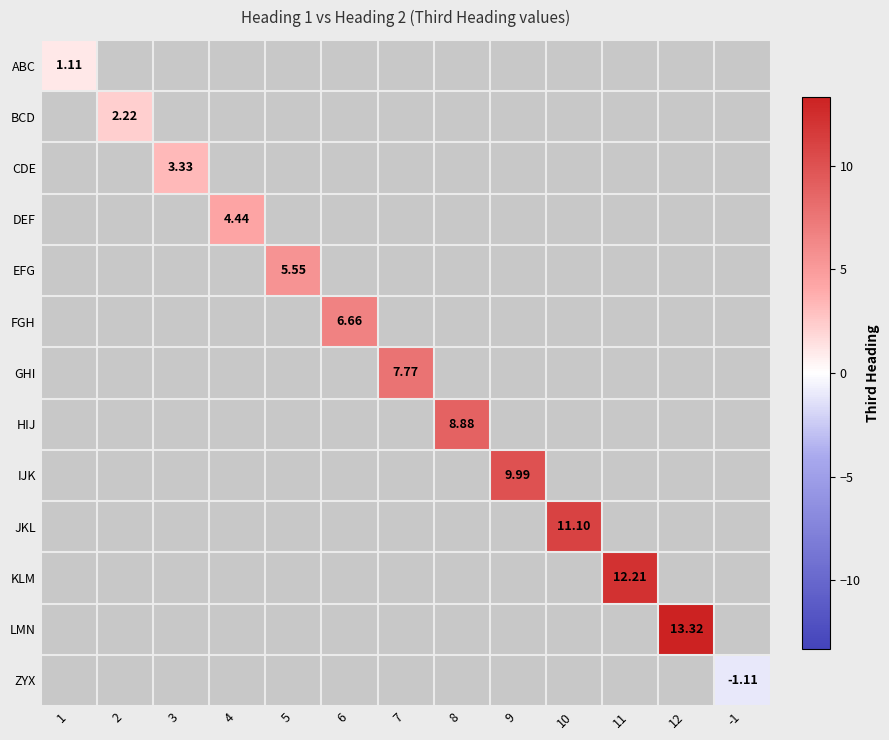

What is the maximum value shown in the chart?

13.3